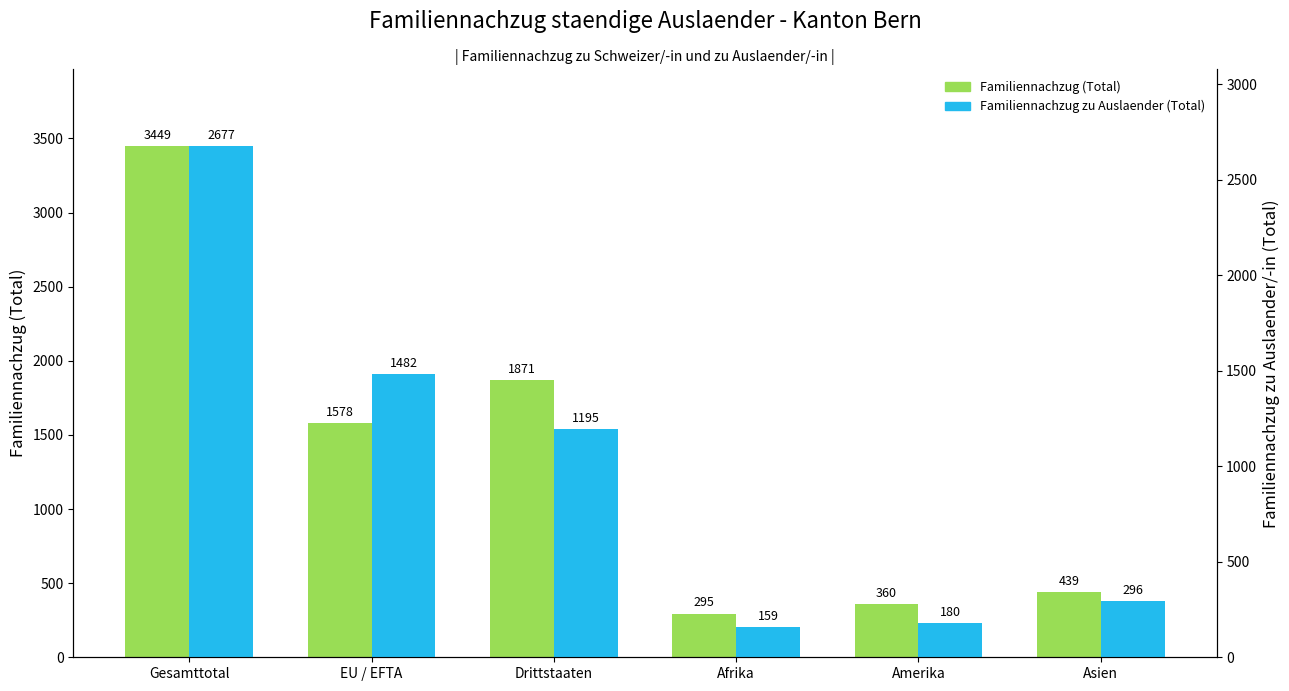

Which series has the widest spread of values?

Familiennachzug (Total)